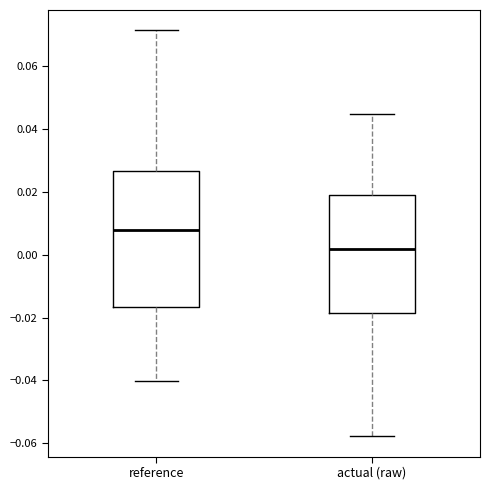

Reading left to right, transcribe this box plot: for each box, give where its median line is, the range the box spans, and where its two whiskers end, as read against the y-axis. The values are not printed on the chart, so give them approximately, as read against the axis.

reference: median 0.008, box -0.016 to 0.026, whiskers -0.040 to 0.072
actual (raw): median 0.002, box -0.018 to 0.018, whiskers -0.058 to 0.044